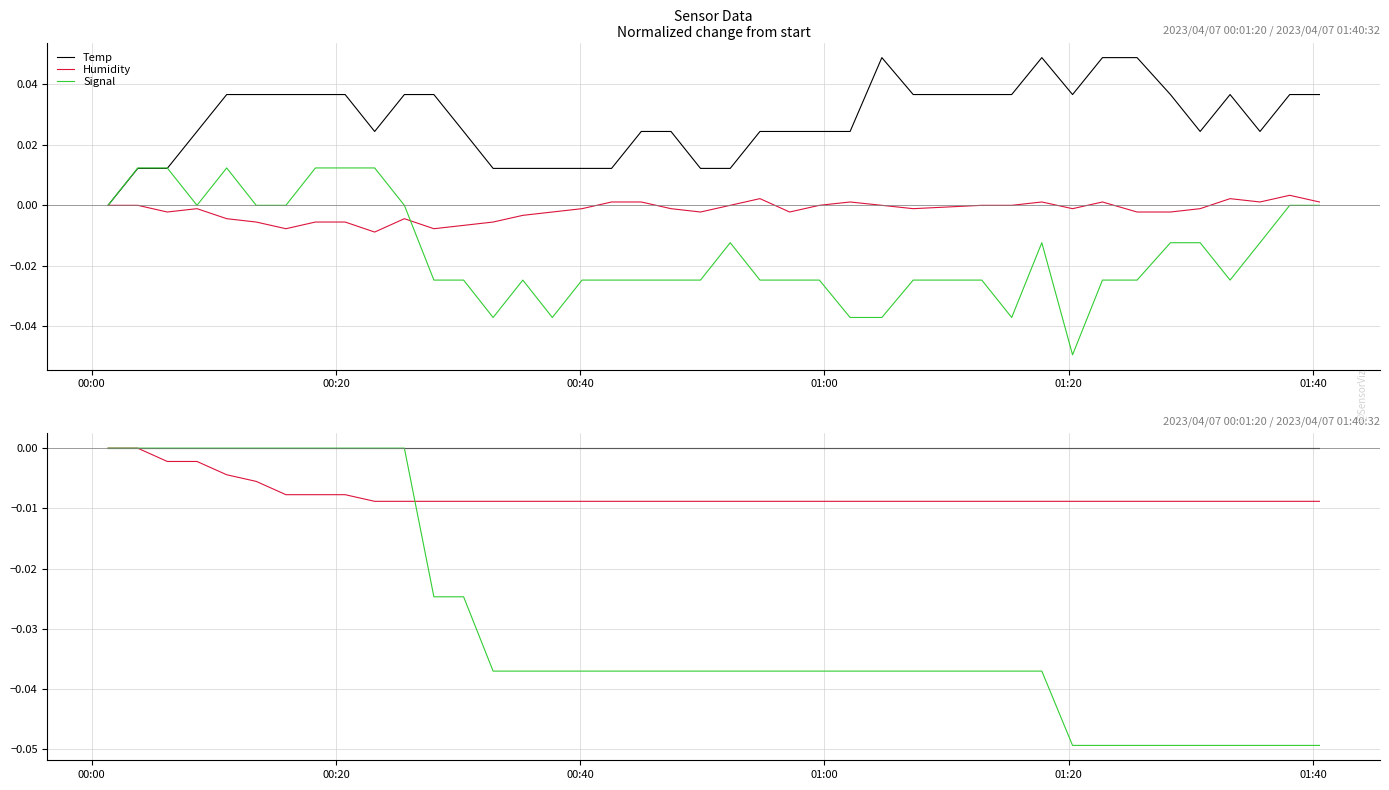

True or false: Humidity has more than 1 points higher than both neighbors.

False